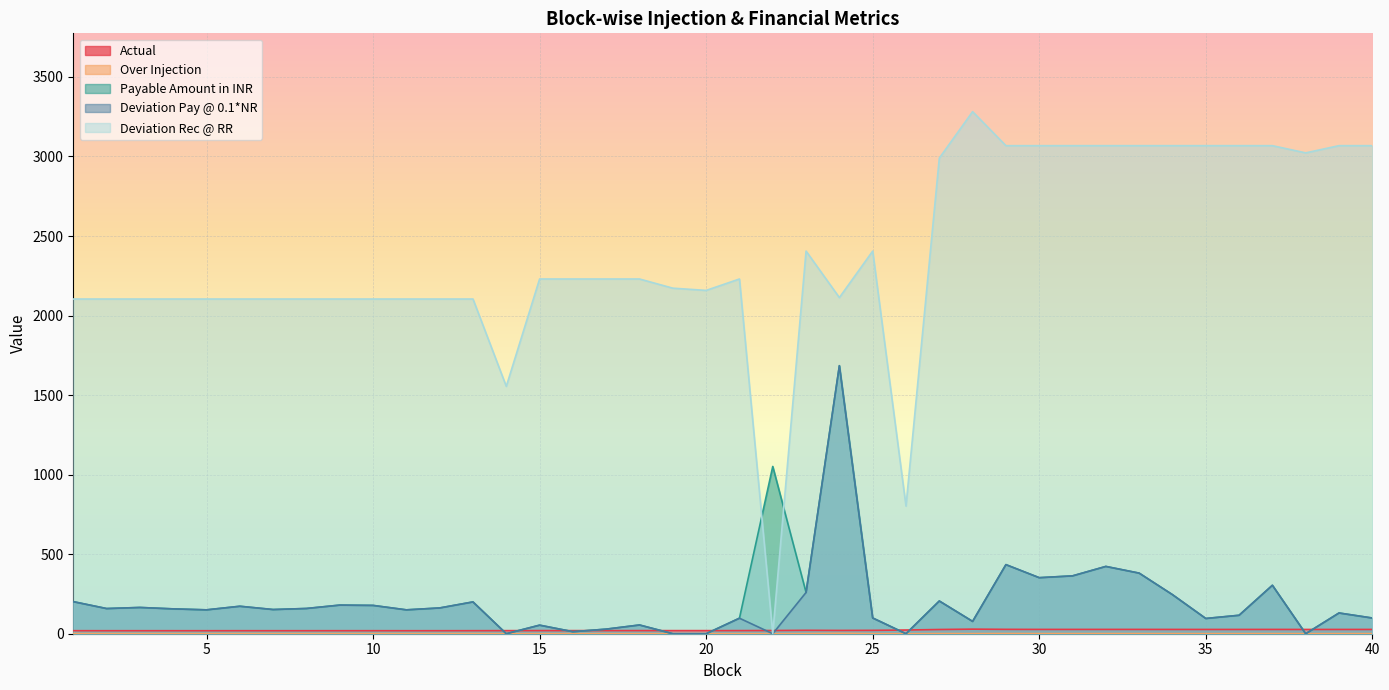

What is the sum of all Over Injection values?

30.8